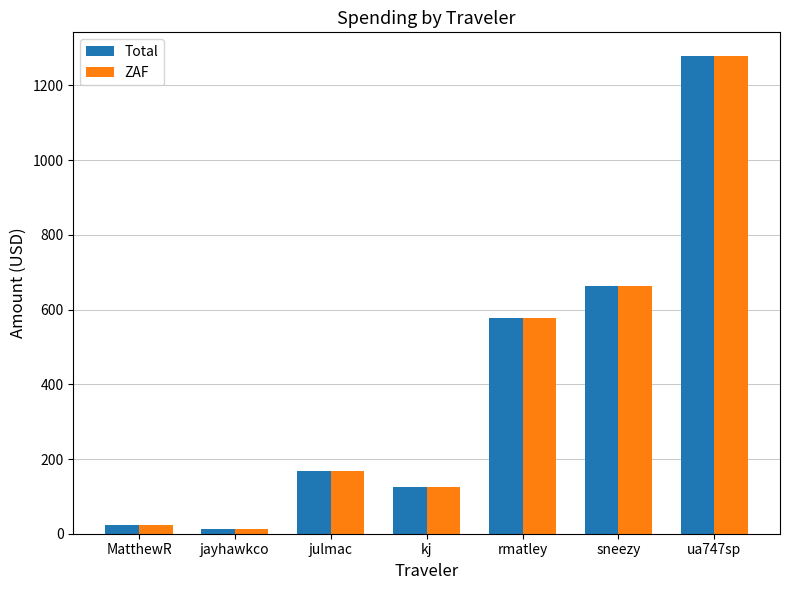

How many values in the Total series exceed 167?

4